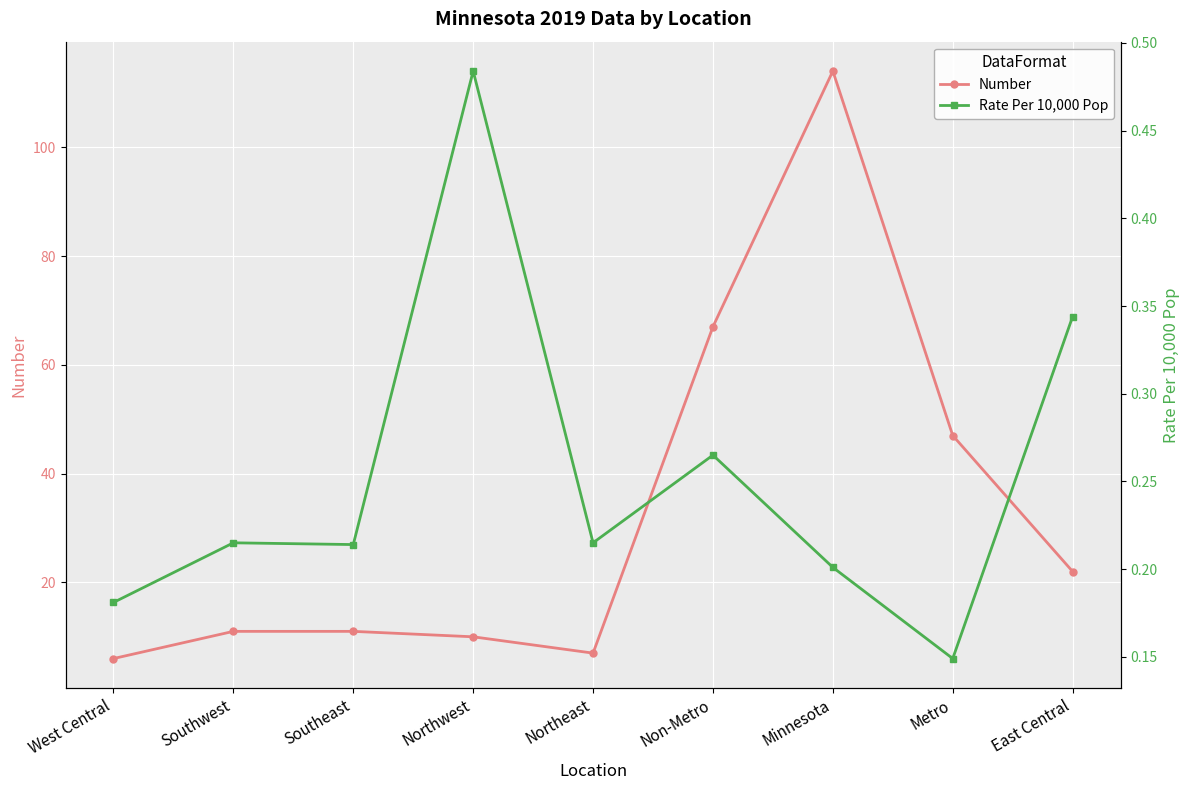

Is the value of Number at Northwest greater than the value of Rate Per 10,000 Pop at Northwest?

Yes